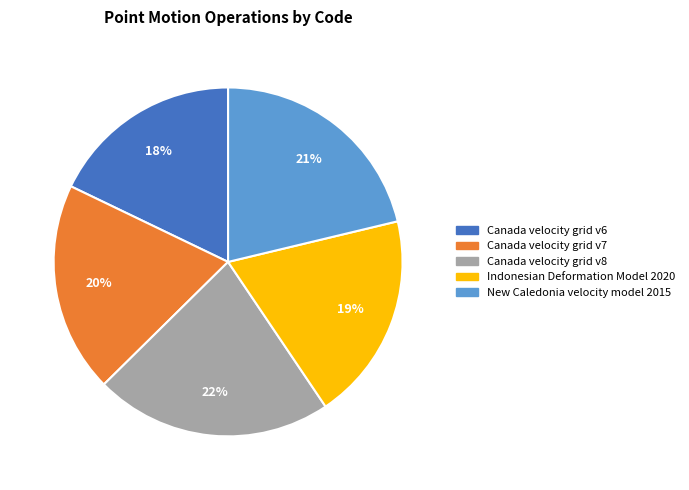

Approximately how many times larger is the value at Canada velocity grid v7 compared to Canada velocity grid v6?

1.1